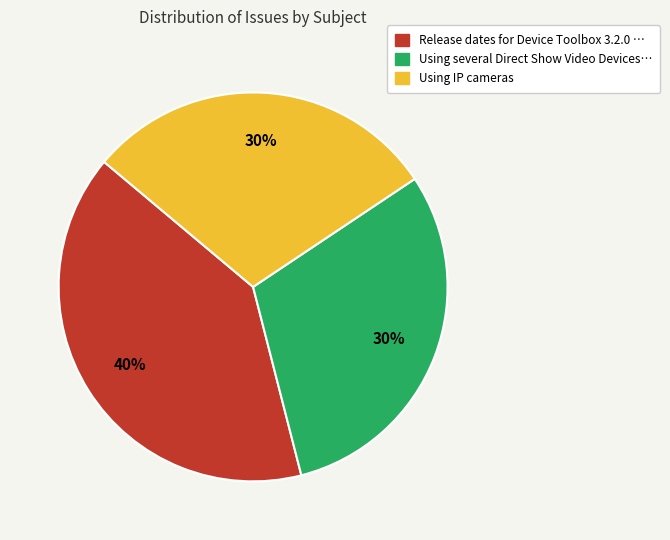

Between Release dates for Device Toolbox 3.2.0 … and Using IP cameras, which is larger?

Release dates for Device Toolbox 3.2.0 …